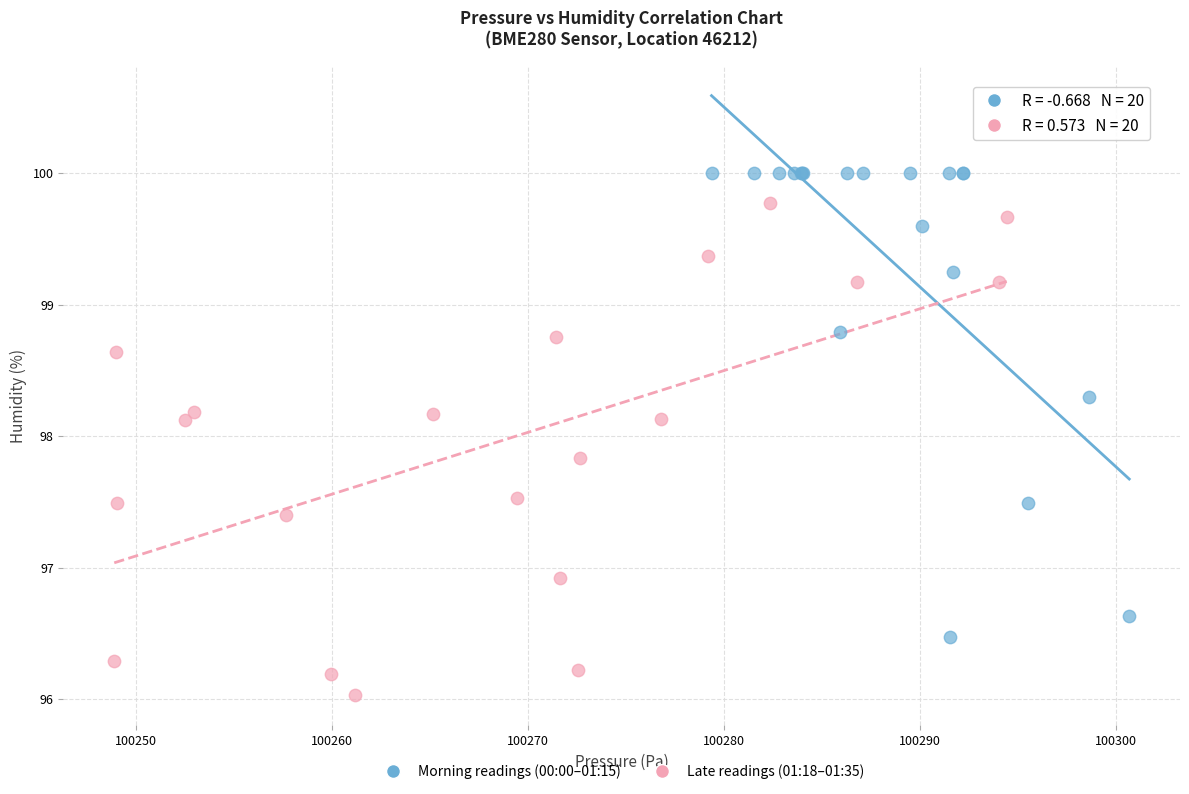

Which series reaches the minimum Y coordinate?

Late readings (01:18–01:35)